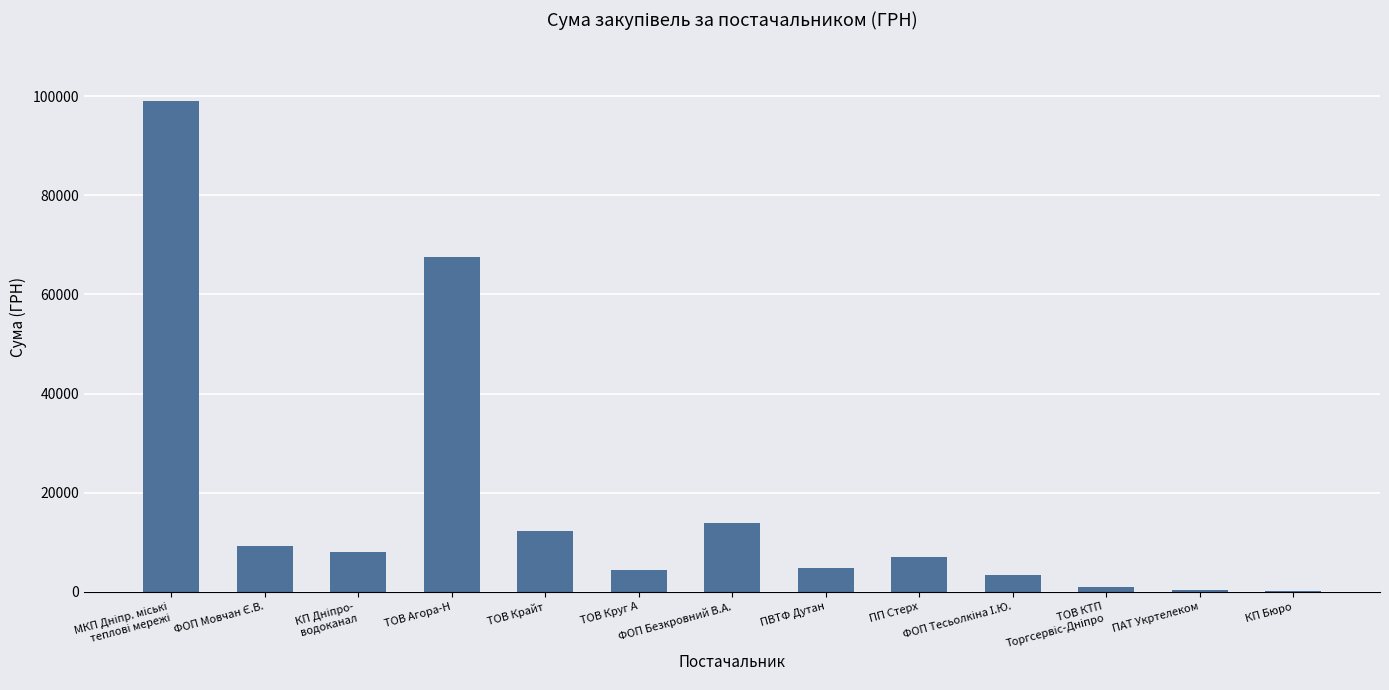

At which label is the value closest to 49523?

ТОВ Агора-Н